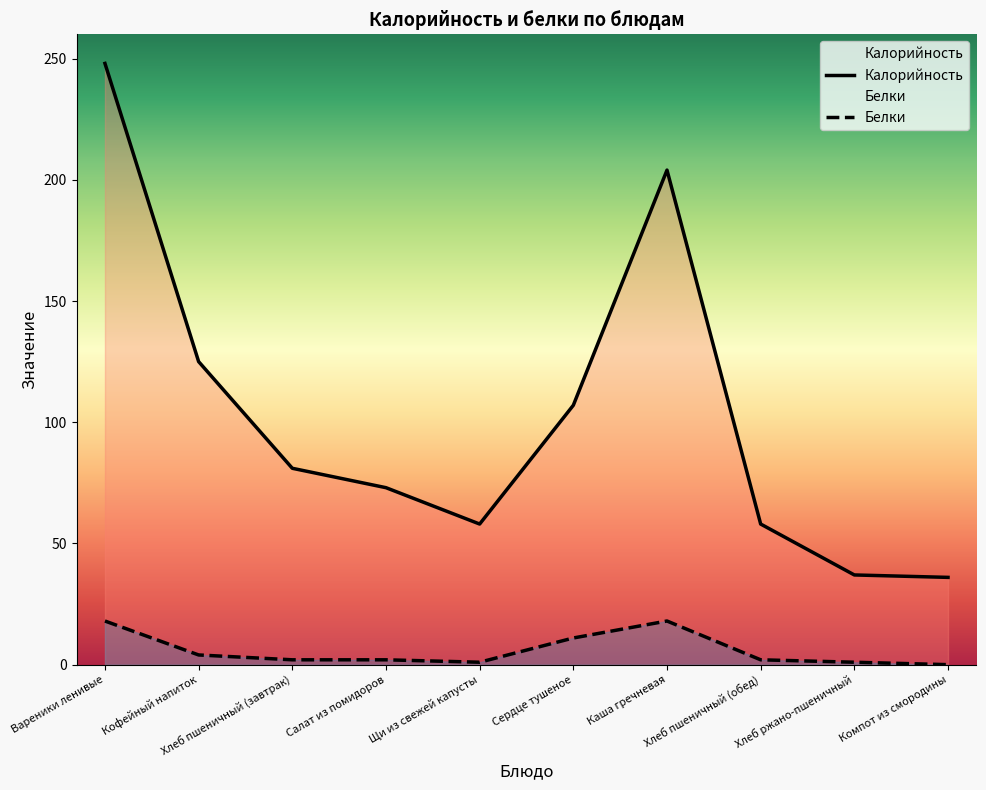

Rank the series by their maximum value, from highest to lowest.

Калорийность, Белки